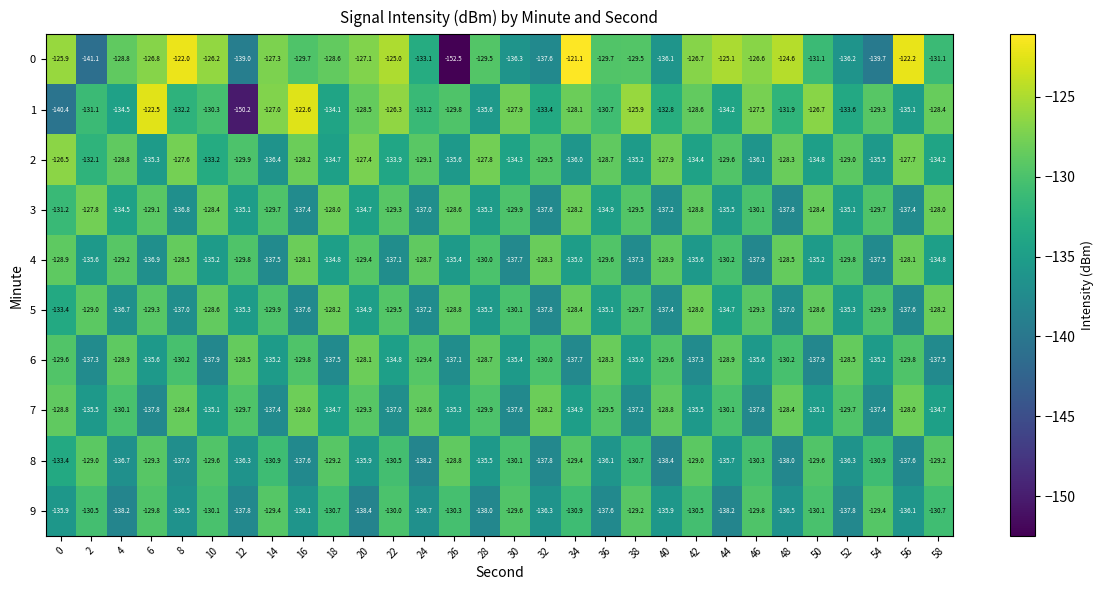

Rank the series at 58 from highest to lowest value.

3, 5, 1, 8, 9, 0, 2, 7, 4, 6